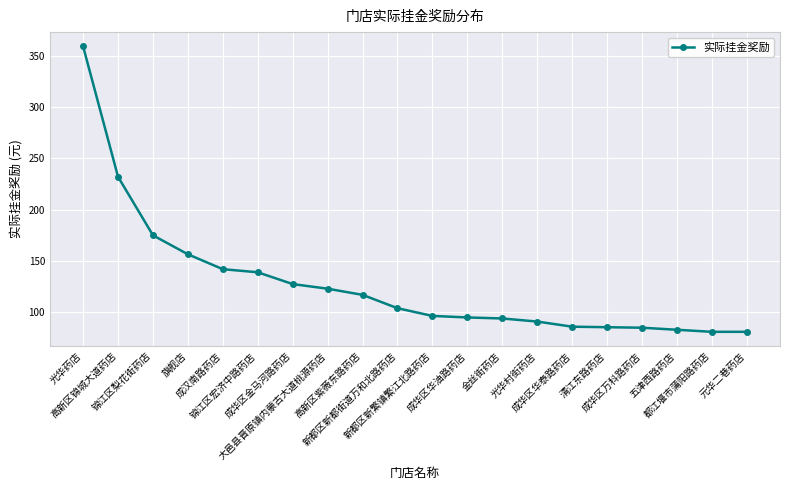

Approximately how many times larger is the value at 成华区华油路药店 compared to 旗舰店?

0.6